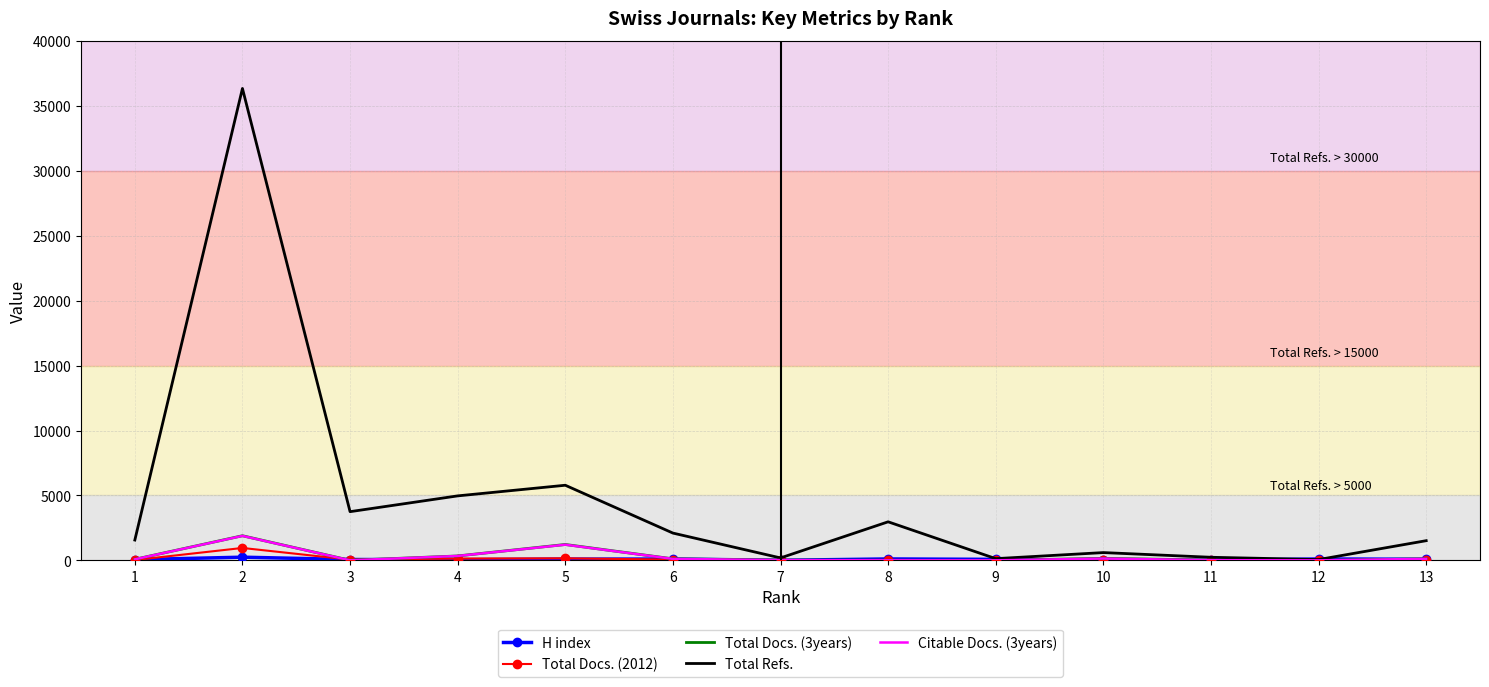

In Total Refs., how many points are lower than both neighbors (excluding endpoints)?

4